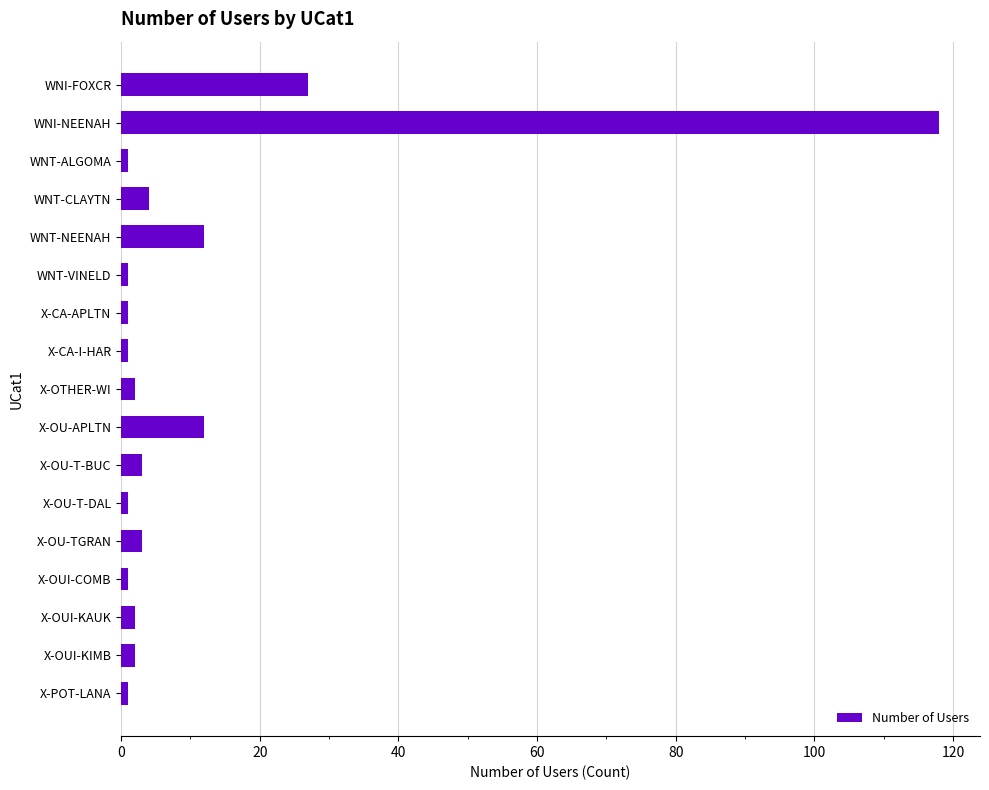

True or false: the data shows 8 at WNT-NEENAH.

False